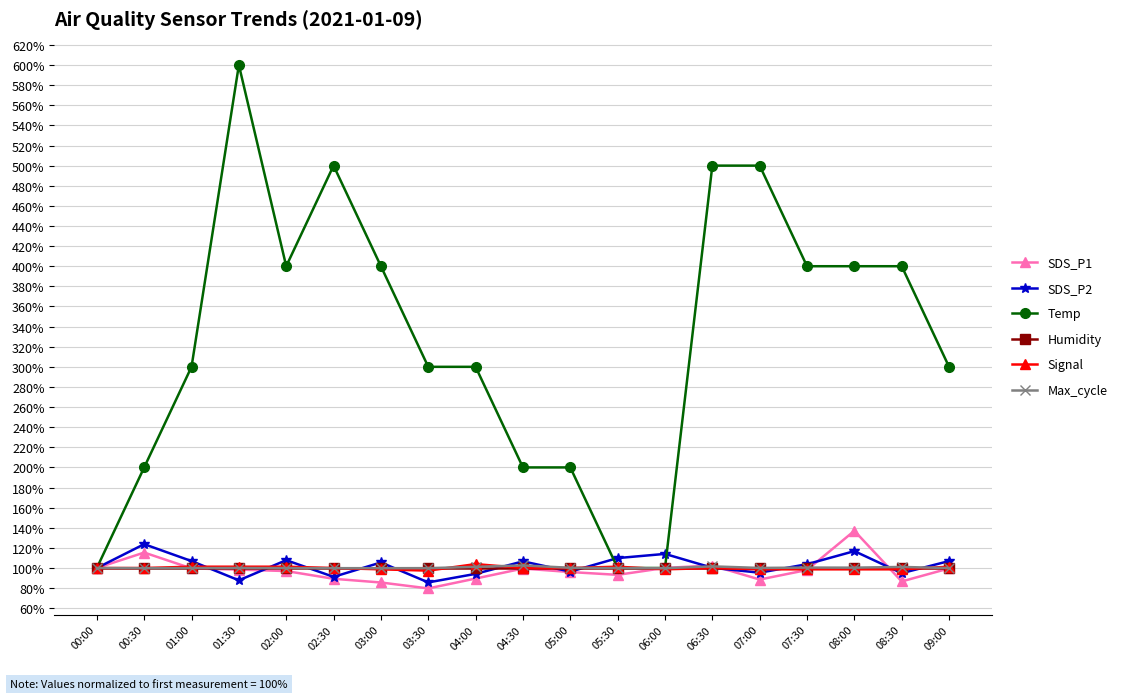

What is the value of the Humidity point at the 13th from the left?

100.0